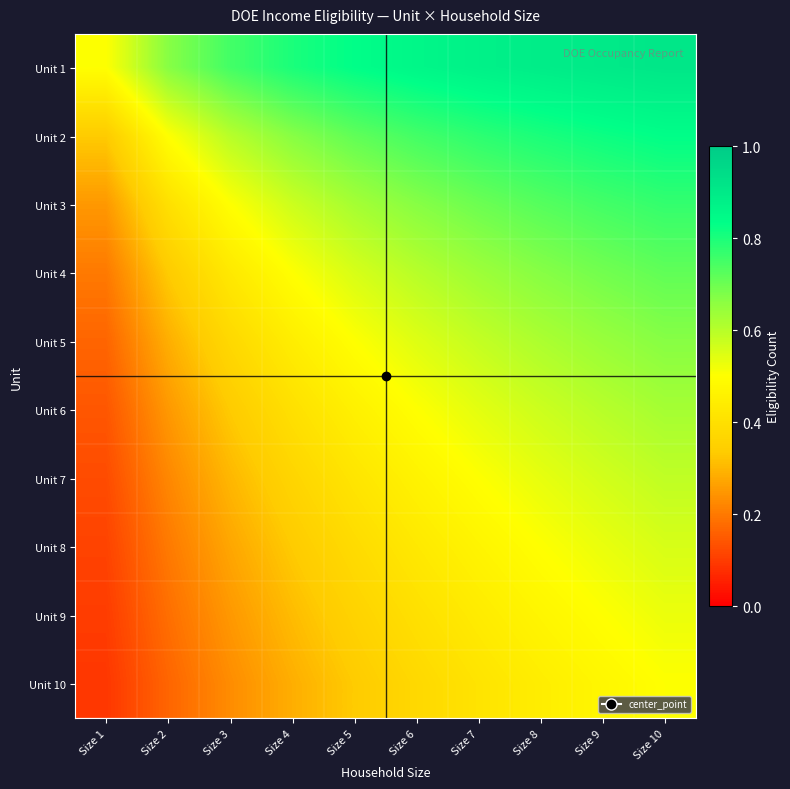

Reading right to left, list all the values displayed in this chart.

Unit 1: Size 10=0.9	Size 9=0.9	Size 8=0.9	Size 7=0.9	Size 6=0.9	Size 5=0.8	Size 4=0.8	Size 3=0.8	Size 2=0.7	Size 1=0.5
Unit 2: Size 10=0.8	Size 9=0.8	Size 8=0.8	Size 7=0.8	Size 6=0.8	Size 5=0.7	Size 4=0.7	Size 3=0.6	Size 2=0.5	Size 1=0.3
Unit 3: Size 10=0.8	Size 9=0.8	Size 8=0.7	Size 7=0.7	Size 6=0.7	Size 5=0.6	Size 4=0.6	Size 3=0.5	Size 2=0.4	Size 1=0.2
Unit 4: Size 10=0.7	Size 9=0.7	Size 8=0.7	Size 7=0.6	Size 6=0.6	Size 5=0.6	Size 4=0.5	Size 3=0.4	Size 2=0.3	Size 1=0.2
Unit 5: Size 10=0.7	Size 9=0.6	Size 8=0.6	Size 7=0.6	Size 6=0.5	Size 5=0.5	Size 4=0.4	Size 3=0.4	Size 2=0.3	Size 1=0.2
Unit 6: Size 10=0.6	Size 9=0.6	Size 8=0.6	Size 7=0.5	Size 6=0.5	Size 5=0.5	Size 4=0.4	Size 3=0.3	Size 2=0.2	Size 1=0.1
Unit 7: Size 10=0.6	Size 9=0.6	Size 8=0.5	Size 7=0.5	Size 6=0.5	Size 5=0.4	Size 4=0.4	Size 3=0.3	Size 2=0.2	Size 1=0.1
Unit 8: Size 10=0.6	Size 9=0.5	Size 8=0.5	Size 7=0.5	Size 6=0.4	Size 5=0.4	Size 4=0.3	Size 3=0.3	Size 2=0.2	Size 1=0.1
Unit 9: Size 10=0.5	Size 9=0.5	Size 8=0.5	Size 7=0.4	Size 6=0.4	Size 5=0.4	Size 4=0.3	Size 3=0.2	Size 2=0.2	Size 1=0.1
Unit 10: Size 10=0.5	Size 9=0.5	Size 8=0.4	Size 7=0.4	Size 6=0.4	Size 5=0.3	Size 4=0.3	Size 3=0.2	Size 2=0.2	Size 1=0.1